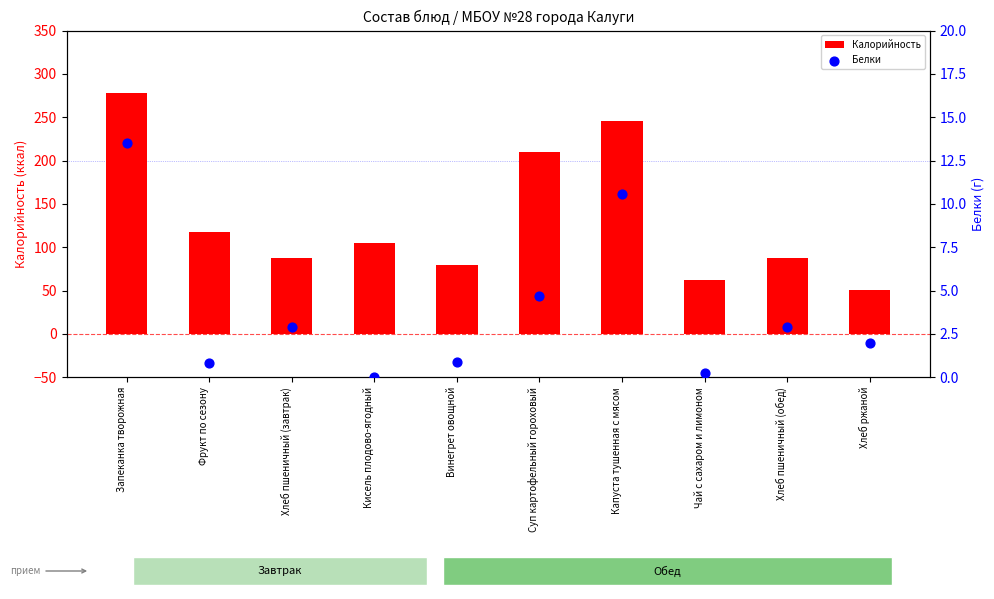

Is the value of Калорийность at Хлеб пшеничный (обед) greater than the value of Белки at Хлеб ржаной?

Yes